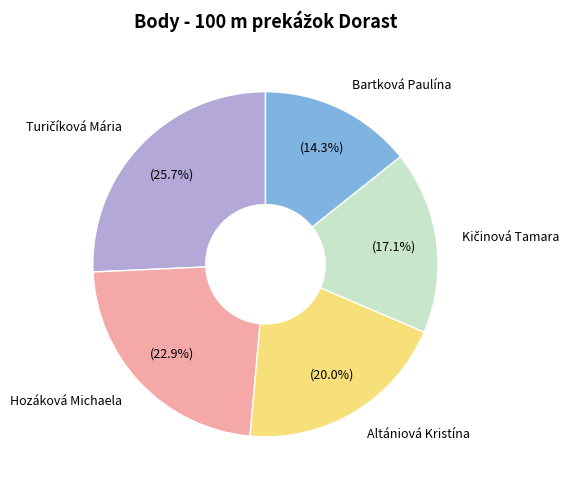

How much of the chart is everything except Bartková Paulína?

85.7%